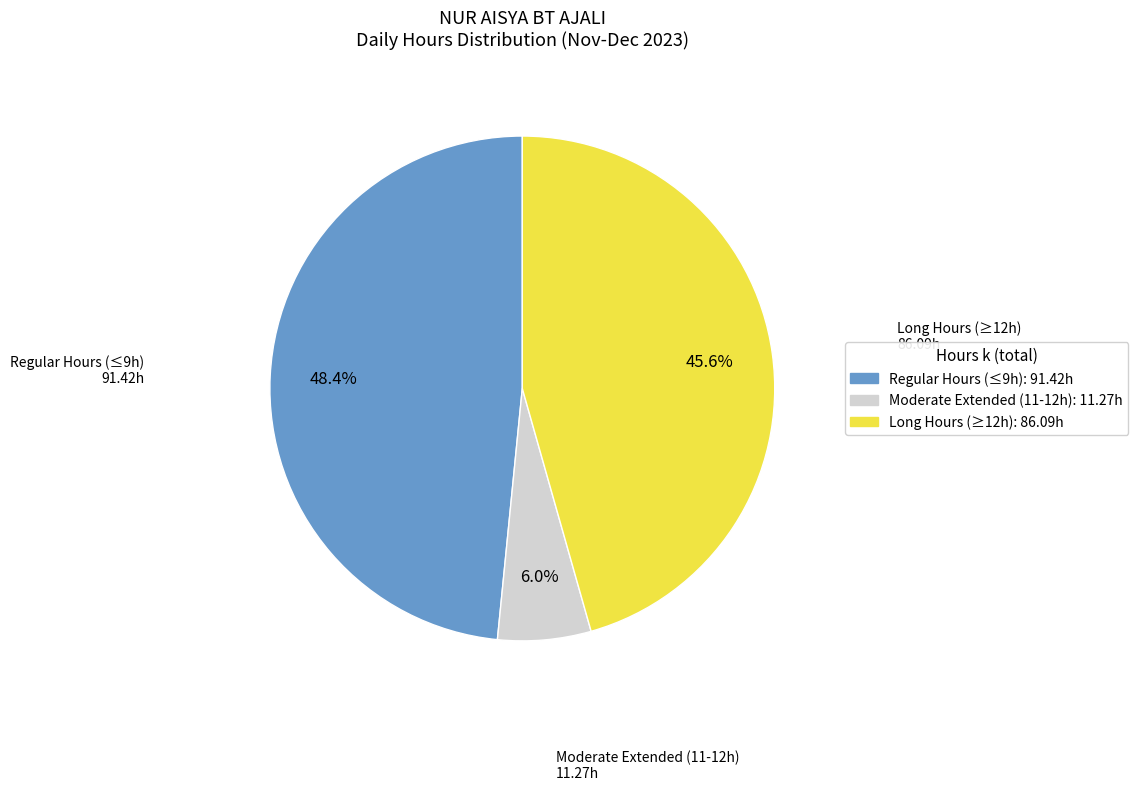

Is there any slice that represents more than half of the pie?

No